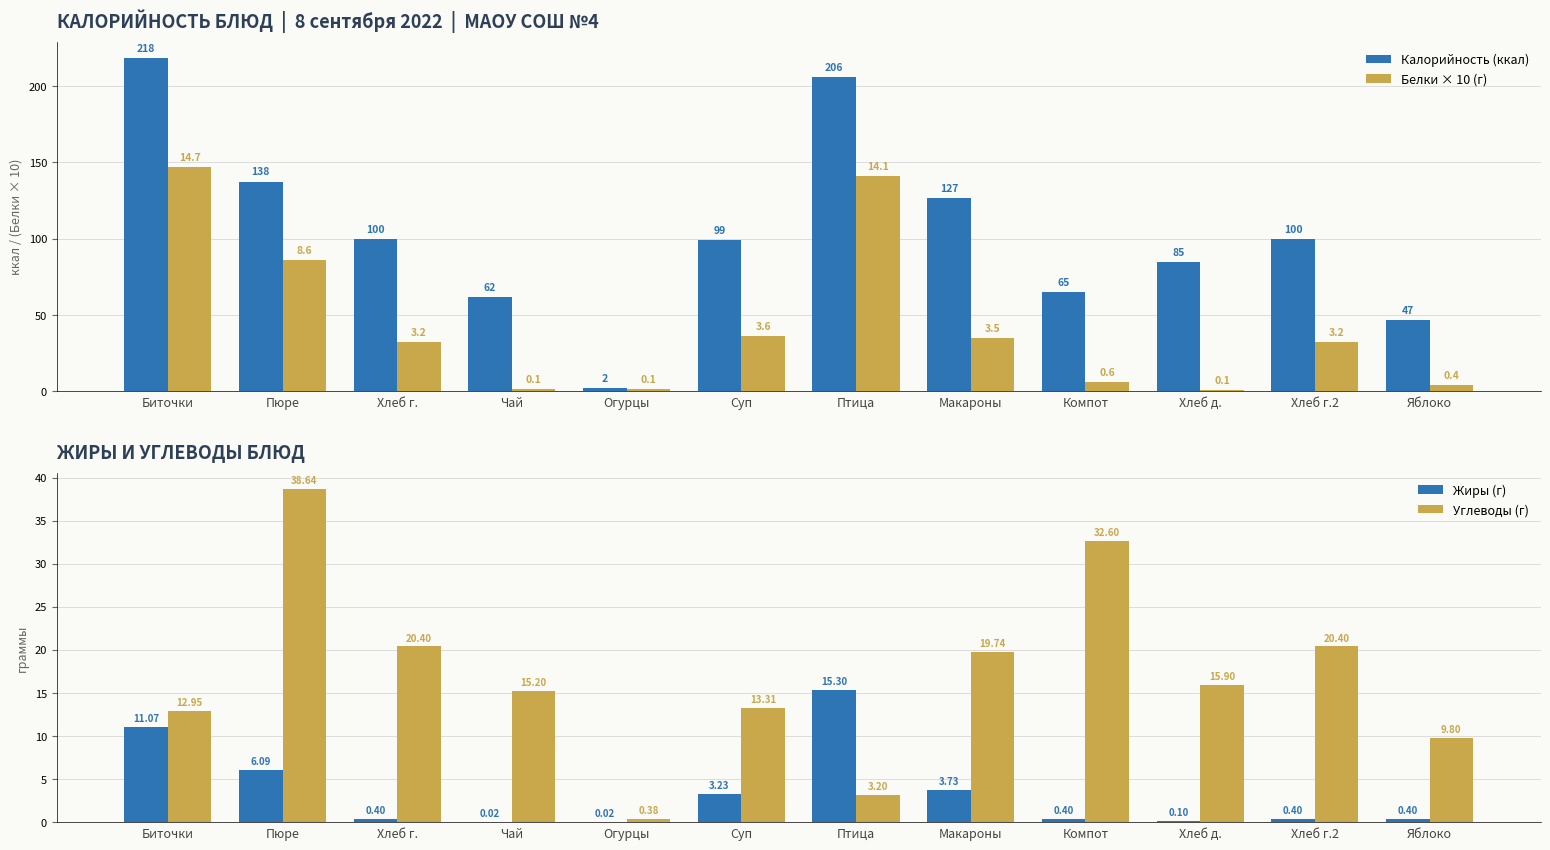

How many values in the Белки × 10 (г) series exceed 32?

5